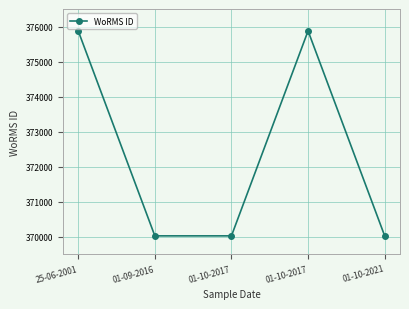

Approximately how many times larger is the value at 01-10-2017 compared to 25-06-2001?

1.0